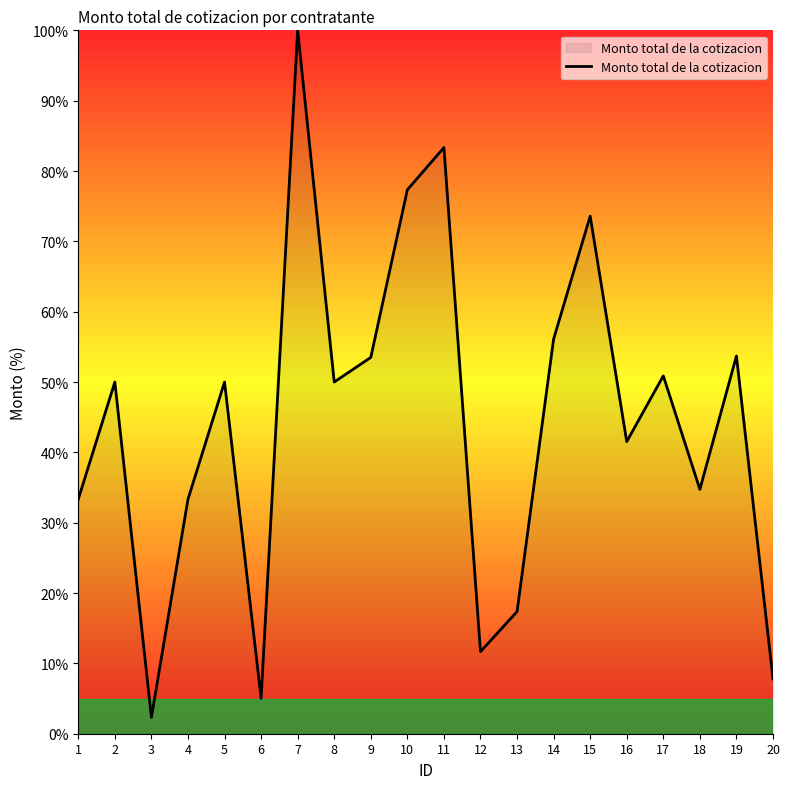

Read the value at 4.

33.3